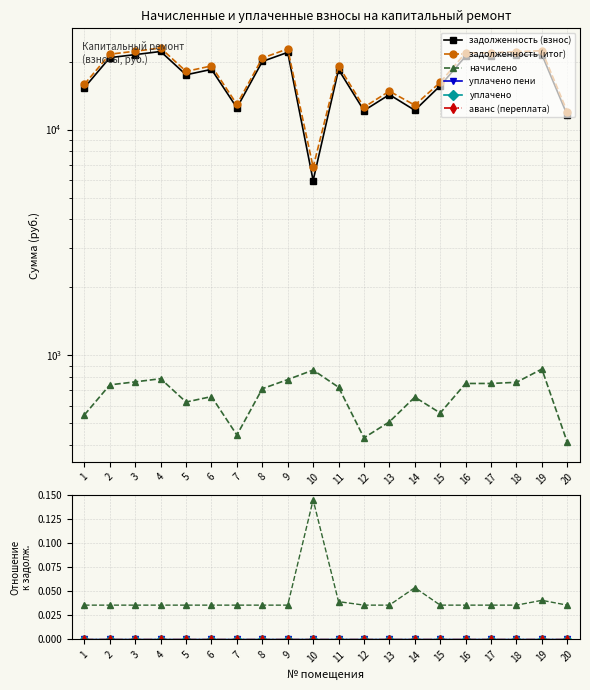

What are all the series names shown in the legend?

задолженность (взнос), задолженность (итог), начислено, уплачено пени, уплачено, аванс (переплата)